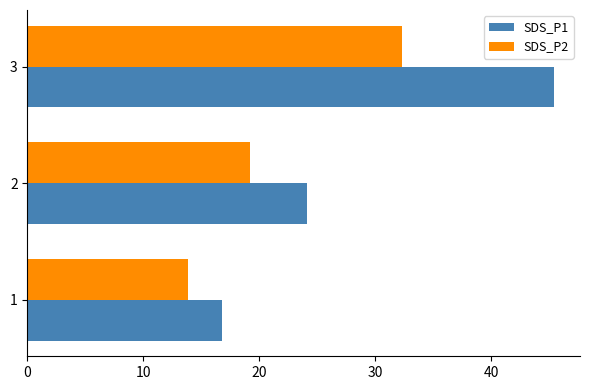

What is the difference between the highest and lowest values at 1?

2.9